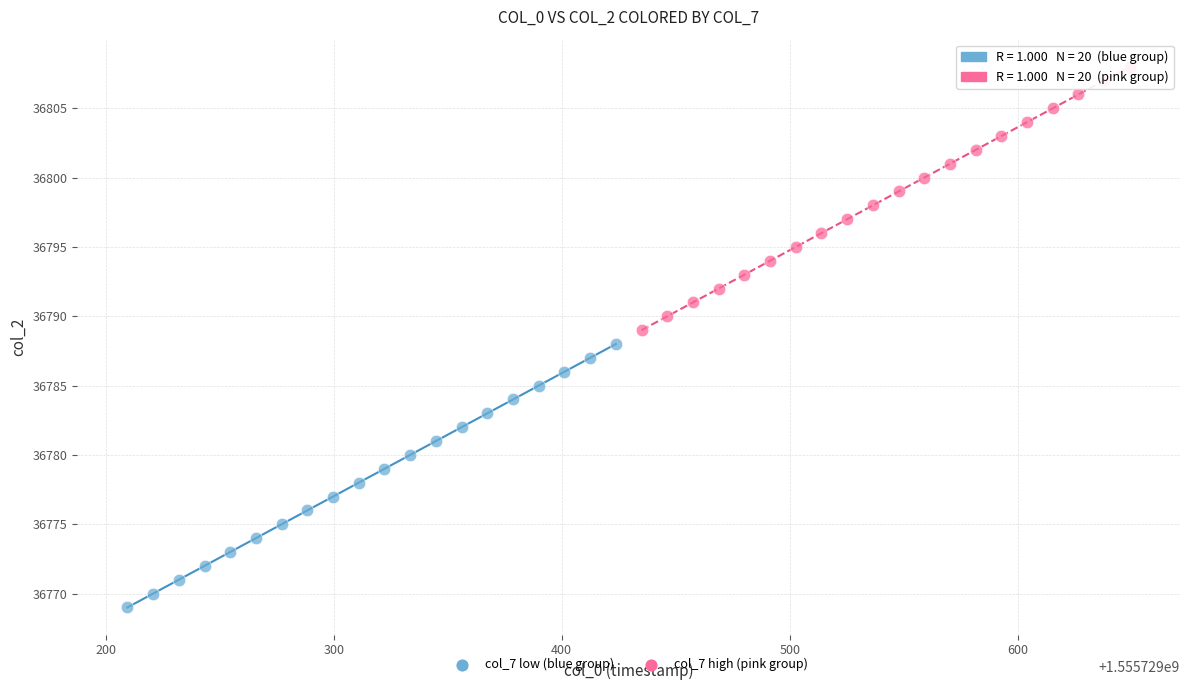

Which series reaches the maximum Y coordinate?

col_7 high (pink group)